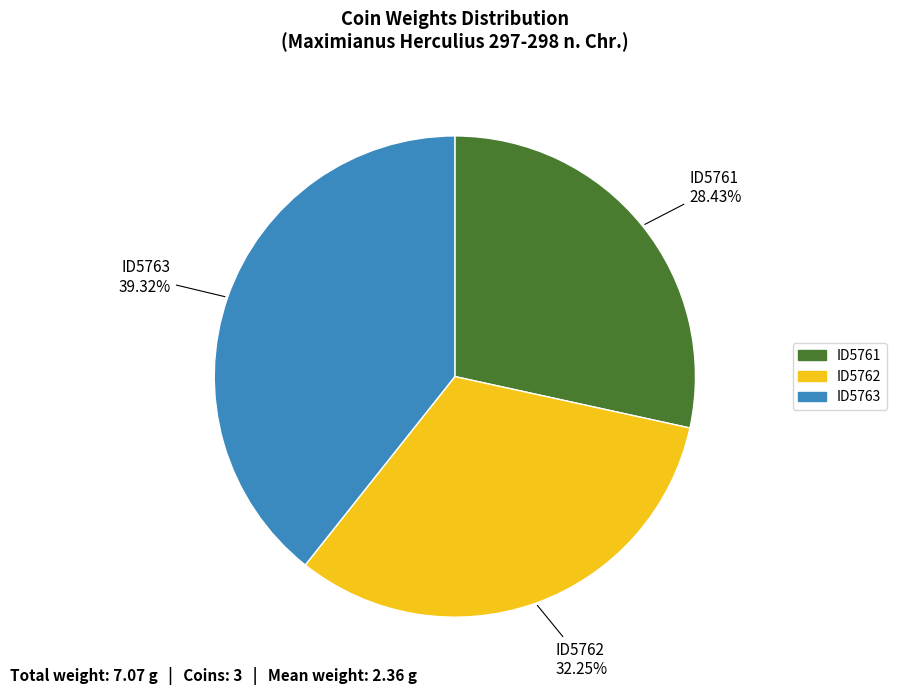

Is it true that ID5763 is 39% of the pie?

True